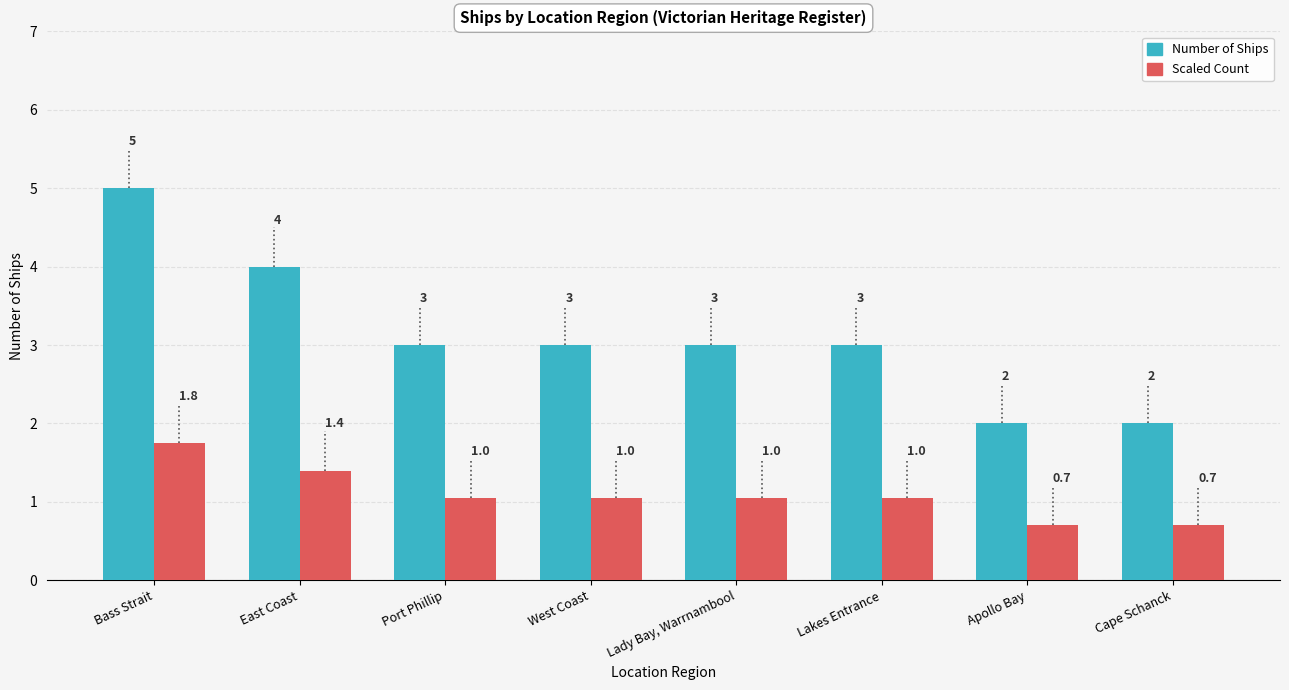

True or false: Scaled Count has a value of 1.2 at Apollo Bay.

False